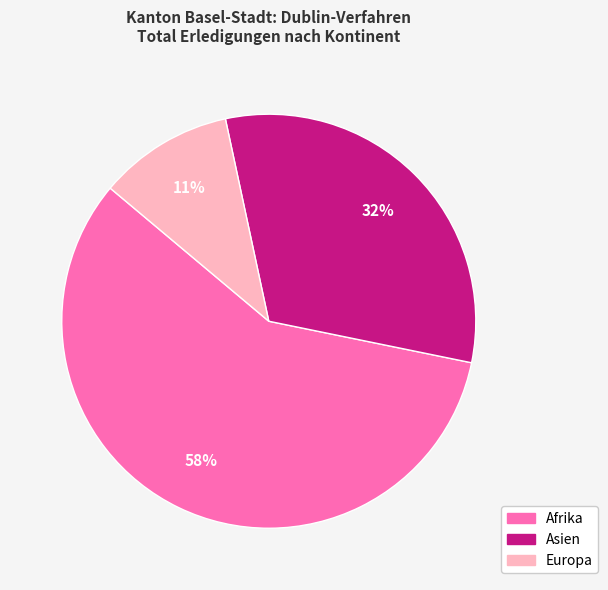

To the nearest percent, what is the difference between the largest and smallest slice percentages?

47%